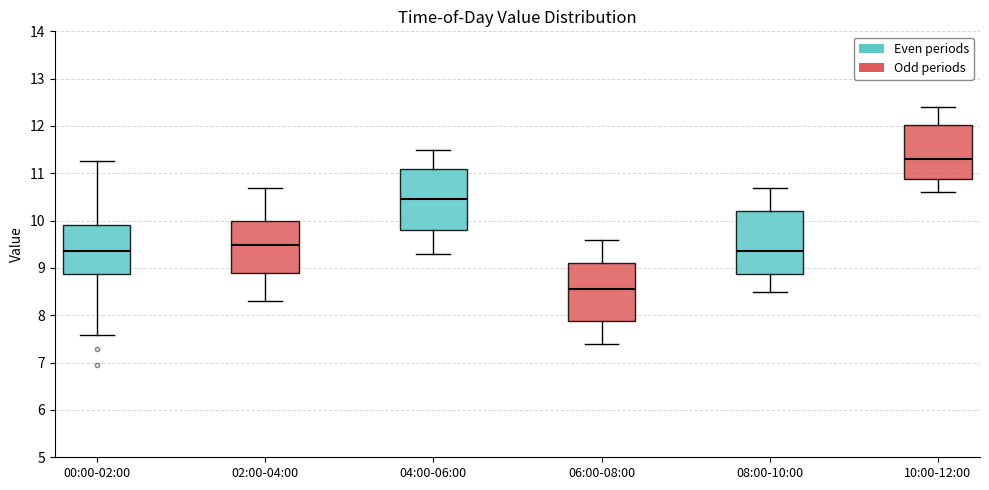

Which box has the lowest median line?

06:00-08:00